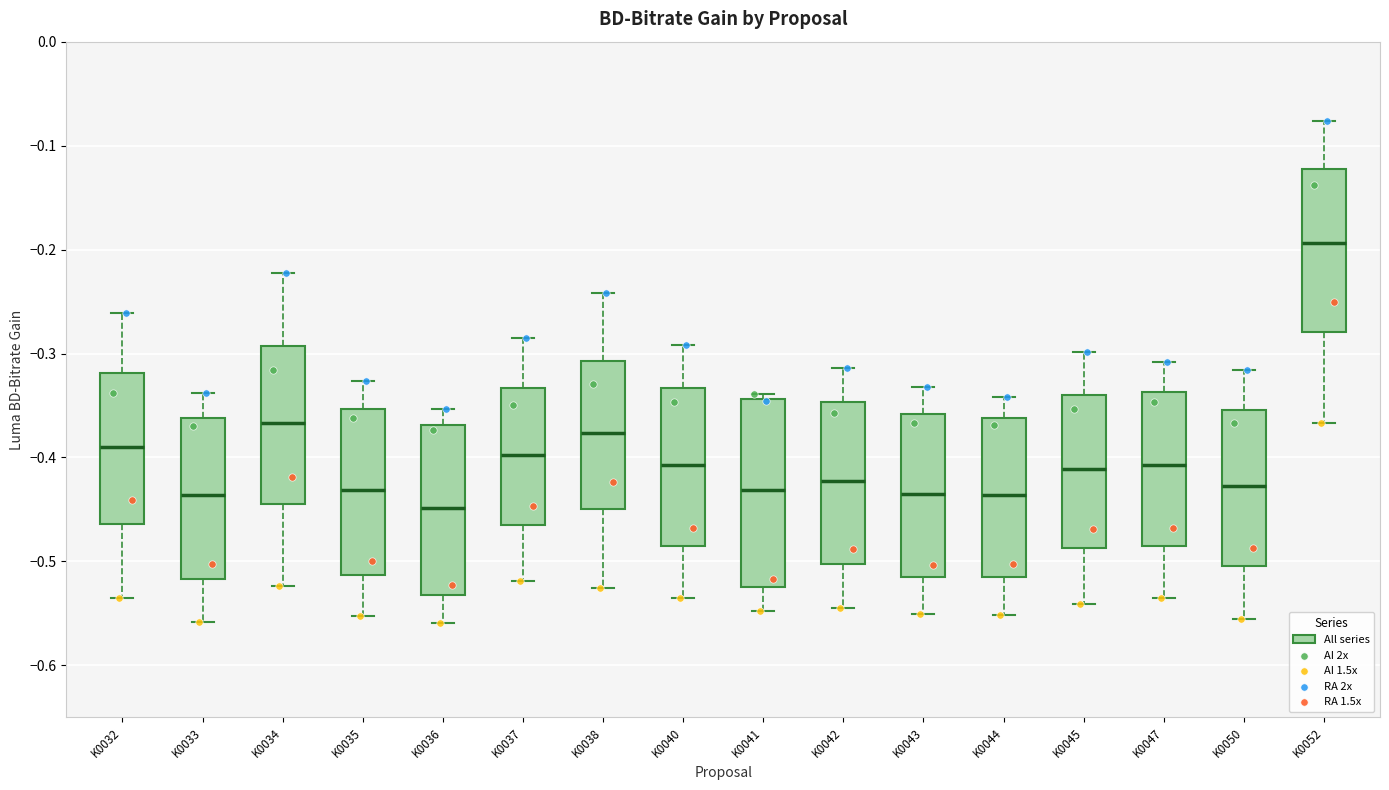

Which box's median line is the lowest?

K0036